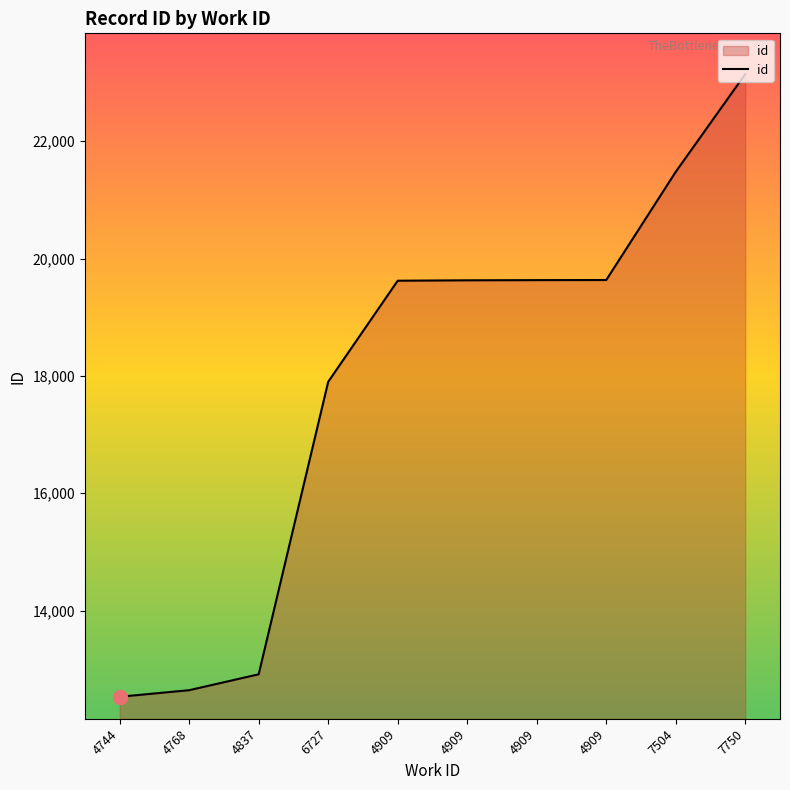

True or false: the data shows 18464 at 4768.

False